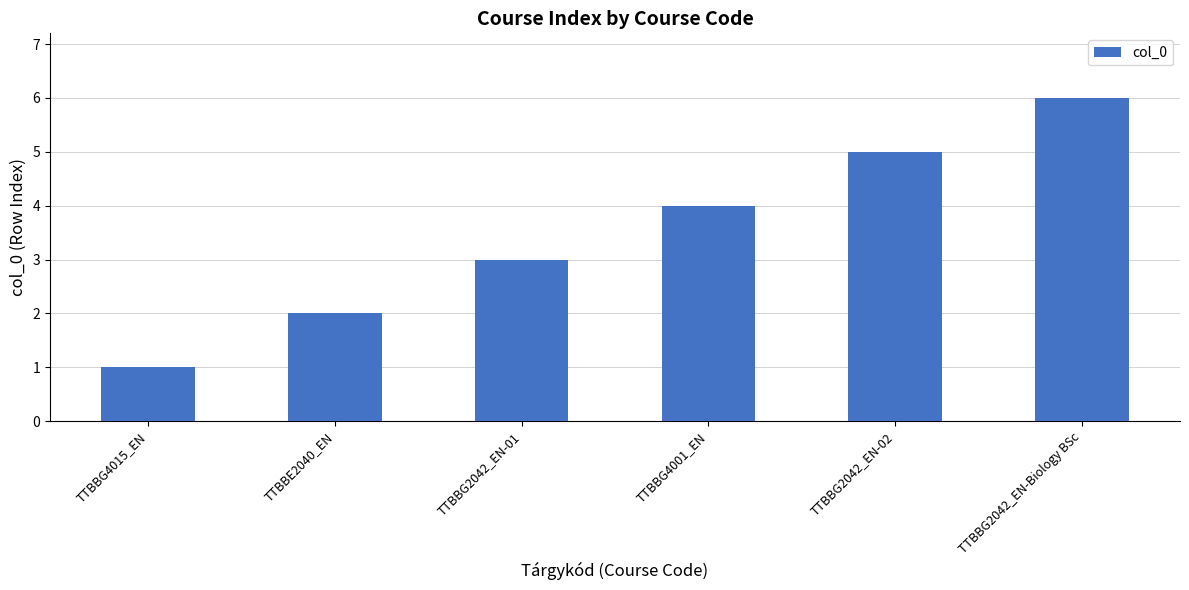

True or false: the data shows 2 at TTBBE2040_EN.

True